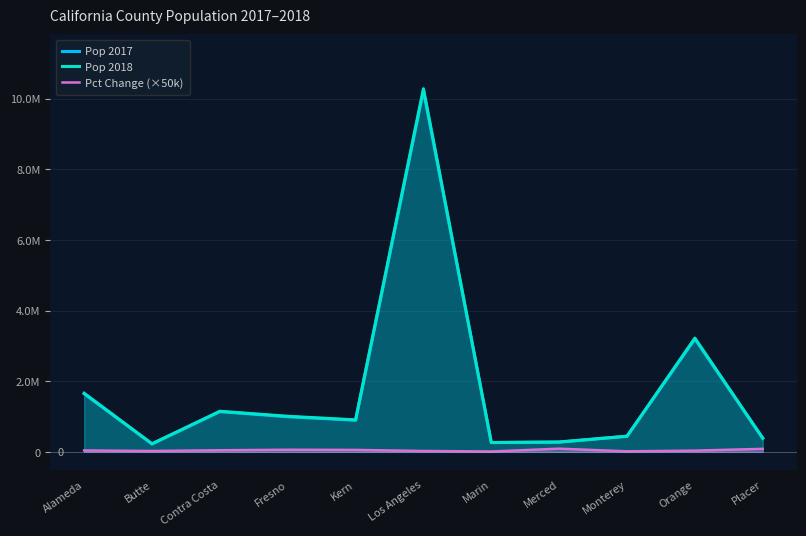

What is the sum of the Pct Change (×50k) values at Fresno and Butte?

85000.0